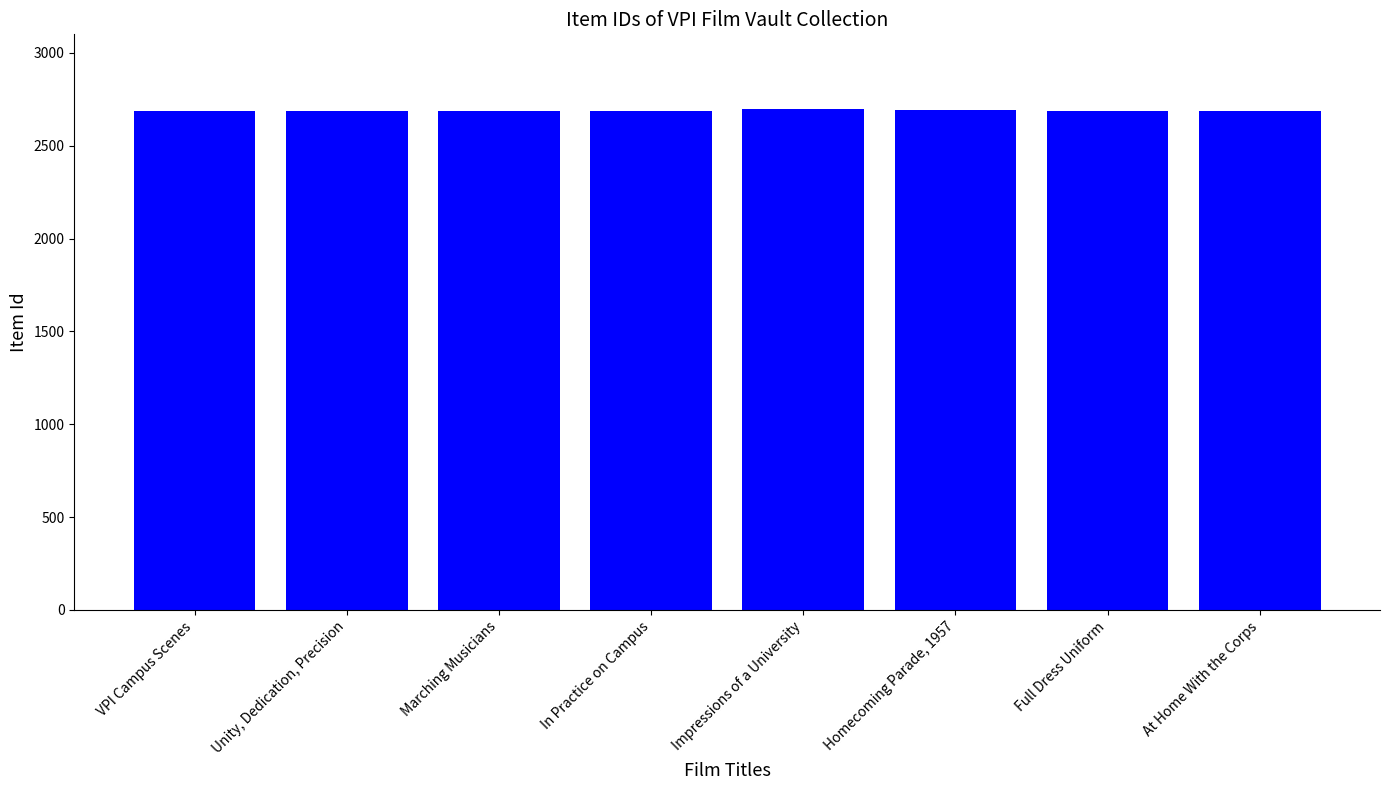

True or false: the data shows 3860 at At Home With the Corps.

False